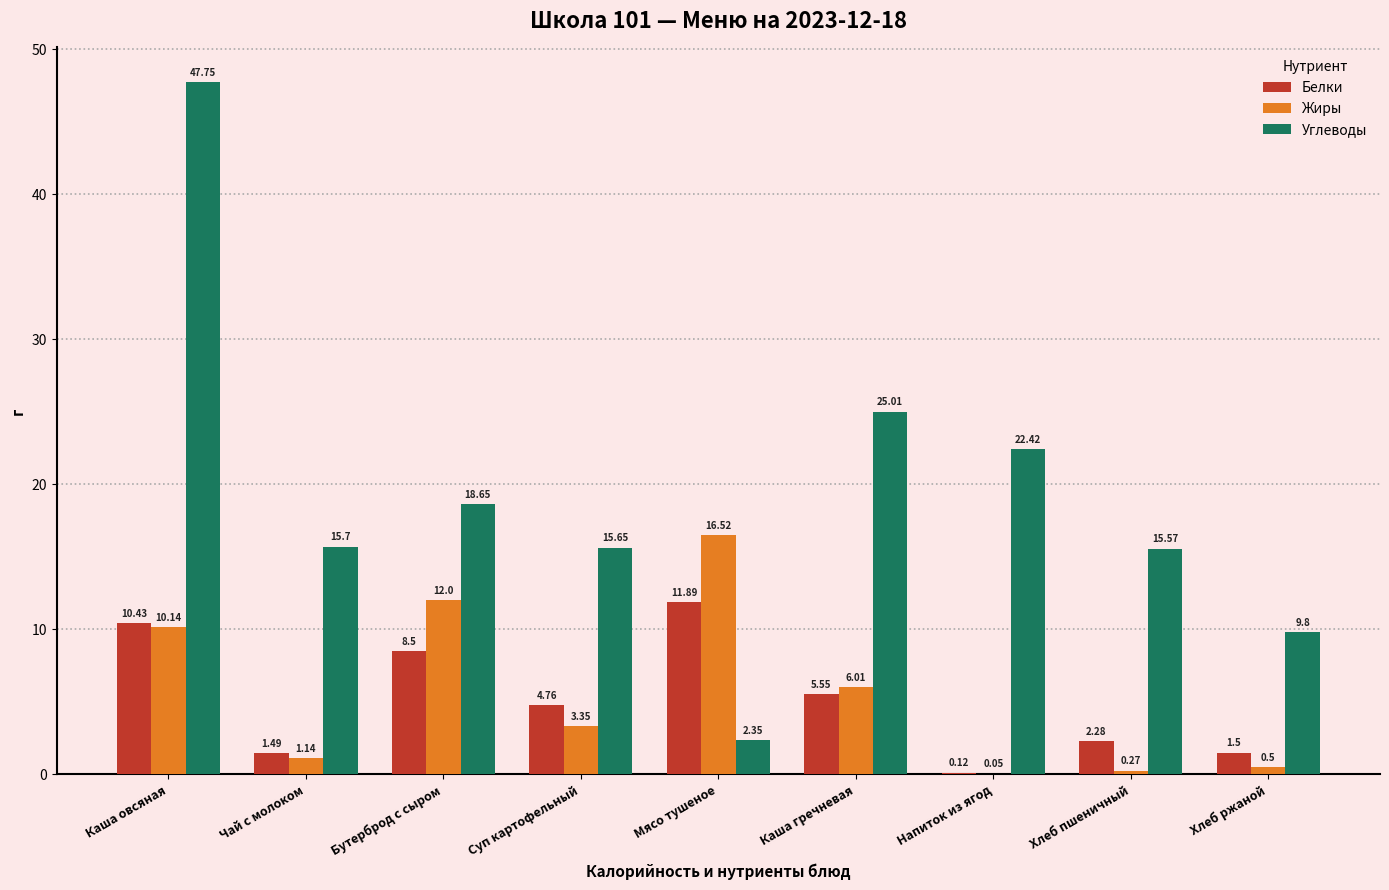

The value of Углеводы at Бутерброд с сыром is 31.9. True or false?

False